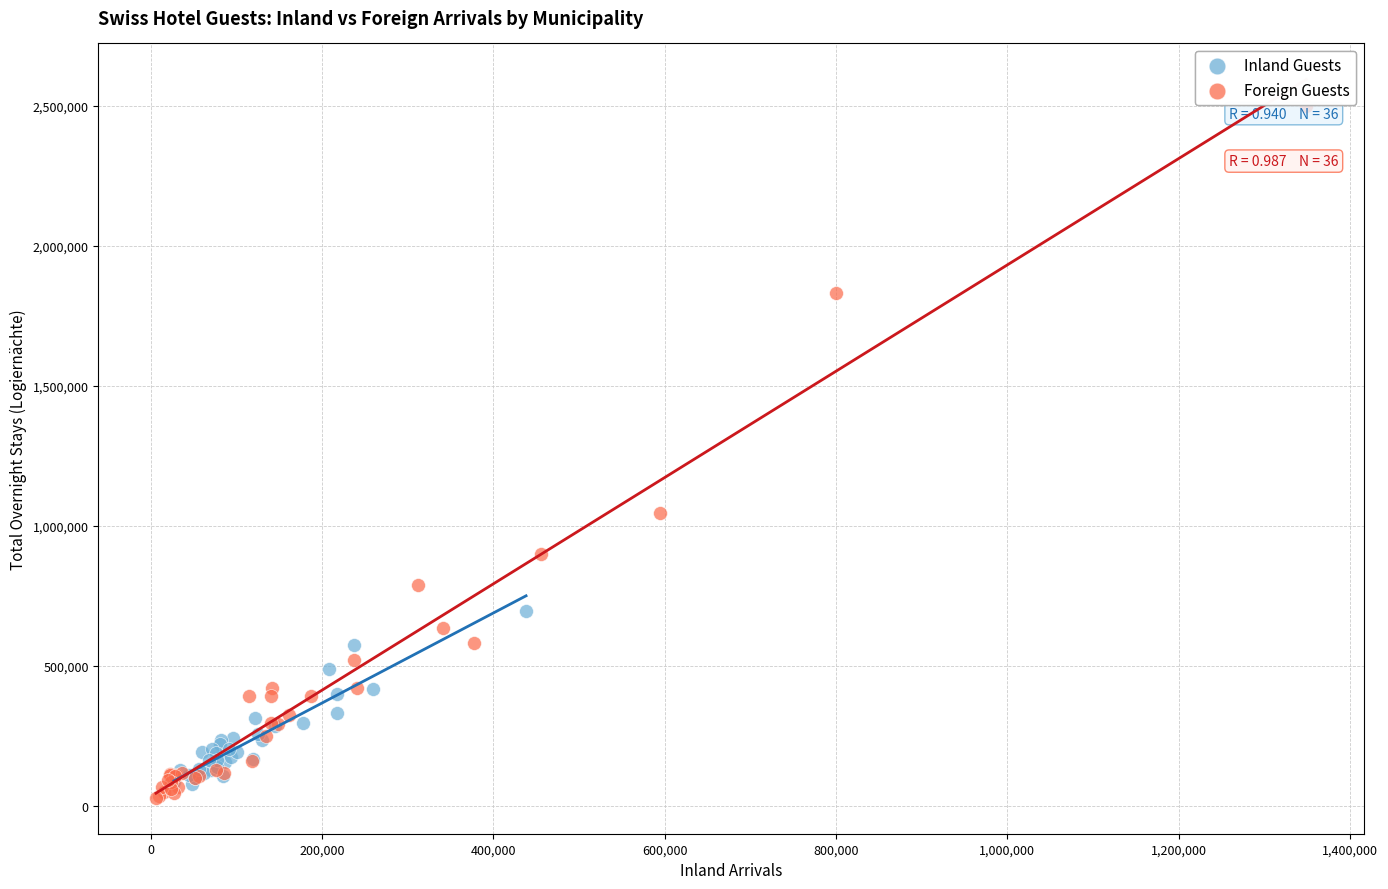

Which series contains the lowest Y value?

Foreign Guests